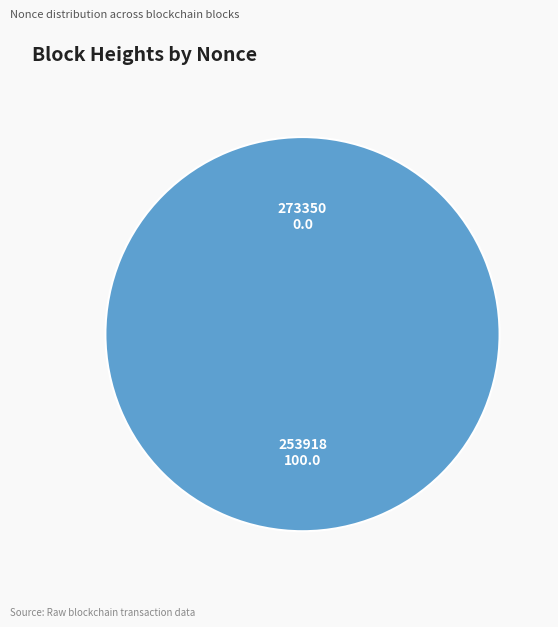

What percentage is the 253918 slice, to the nearest percent?

100%